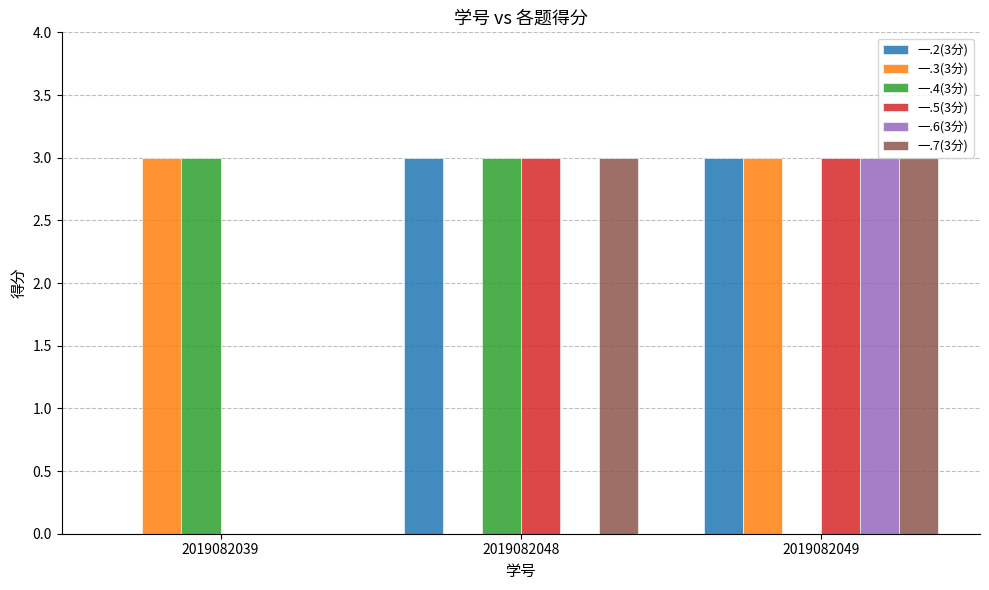

At which category is the sum across all series the highest?

2019082049